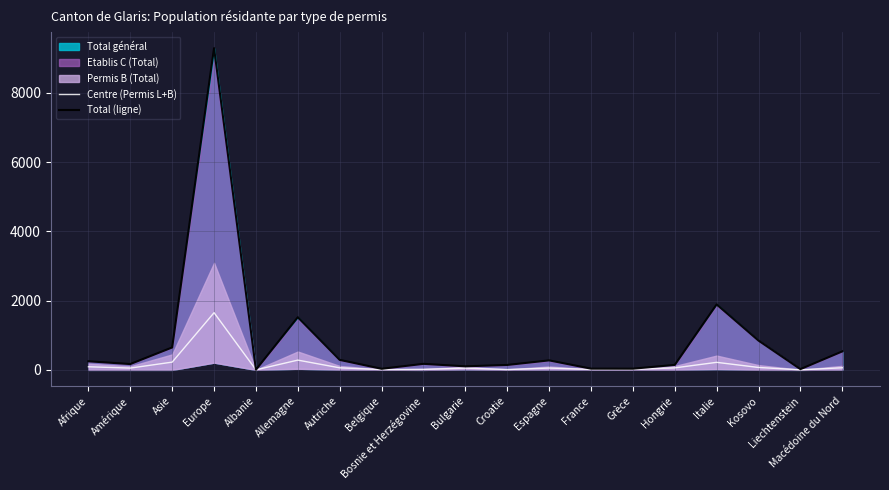

What is the label of the 6th point from the right?

Grèce